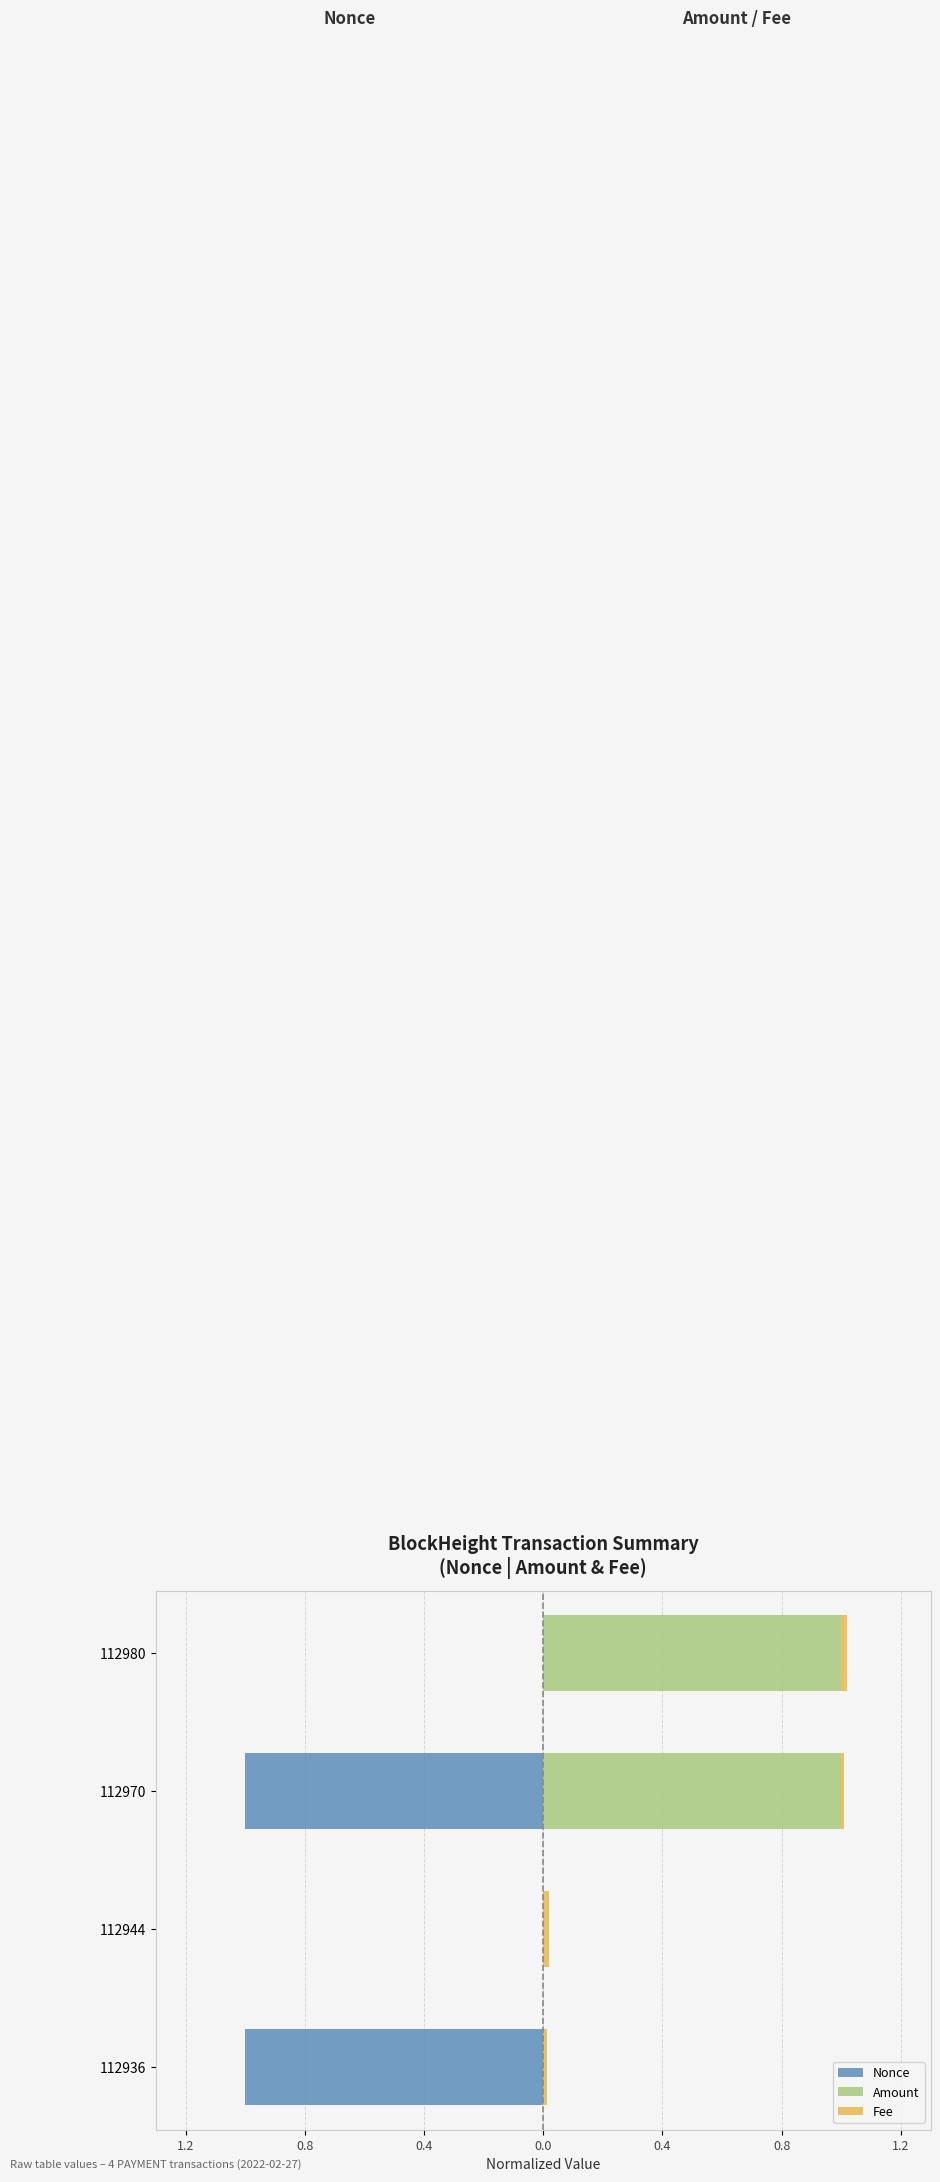

Which series has the largest total across all categories?

Amount